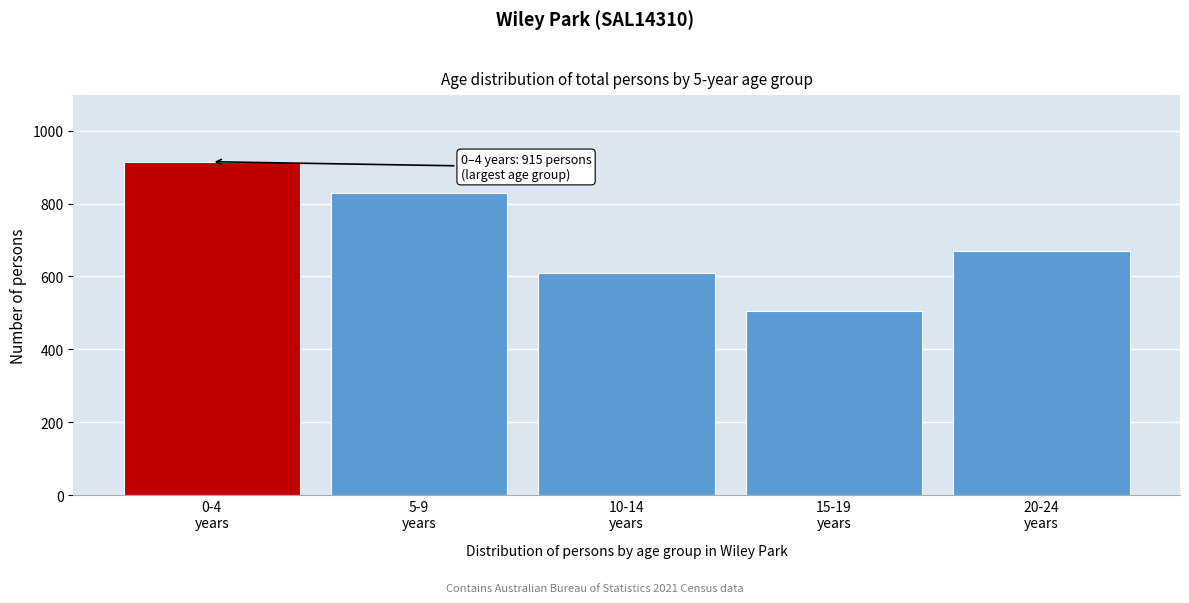

Reading left to right, transcribe all the data shown in this chart.

915	828	609	505	671